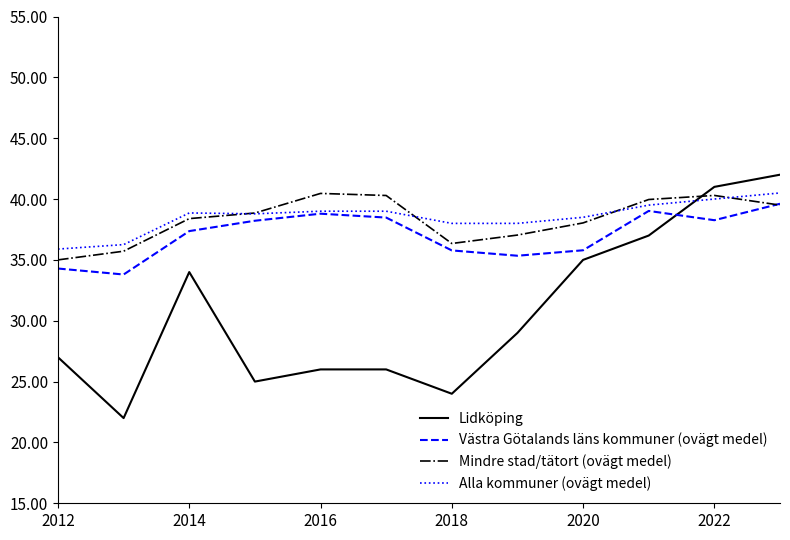

How many intersections are there between Mindre stad/tätort (ovägt medel) and Alla kommuner (ovägt medel)?

4